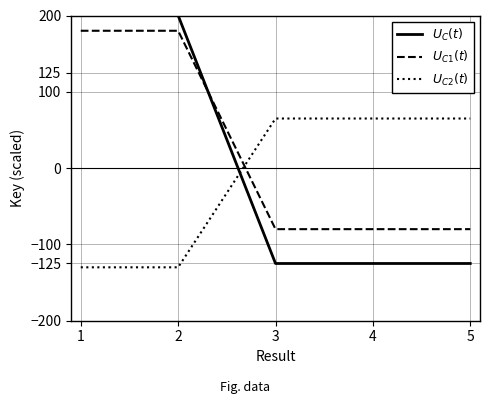

What is the difference between the highest and lowest values at 5?

190.0